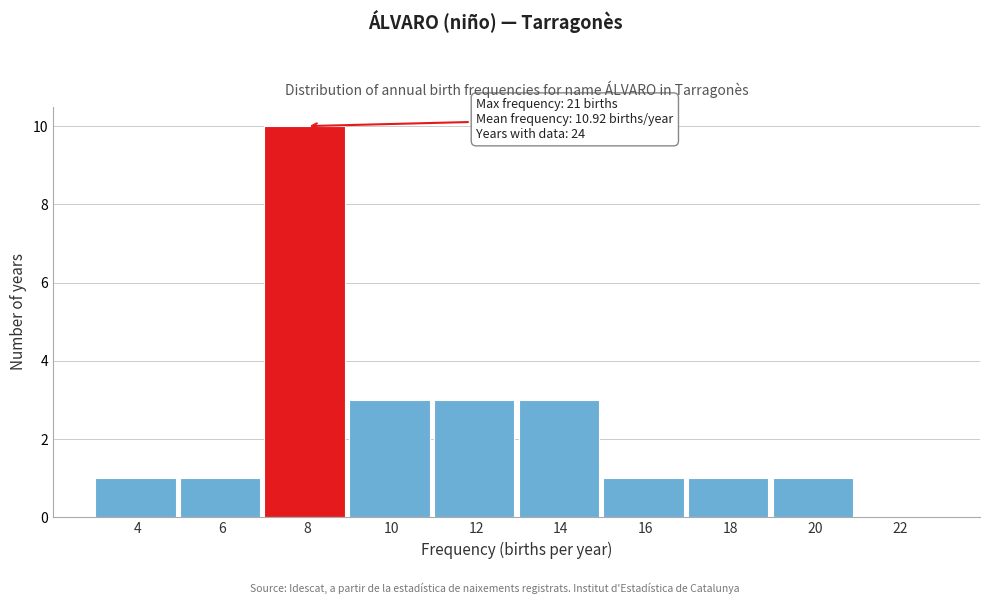

Reading left to right, list all the values displayed in this chart.

4=1	6=1	8=10	10=3	12=3	14=3	16=1	18=1	20=1	22=0